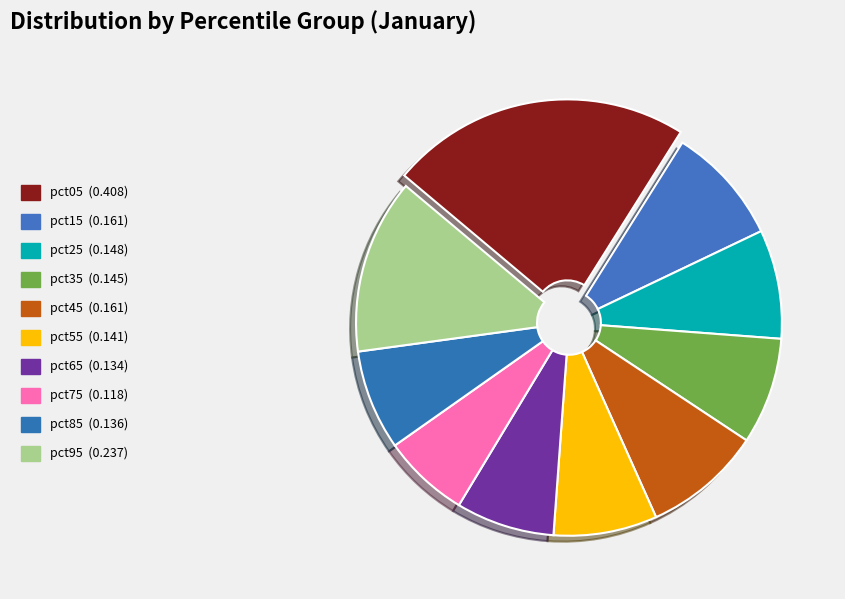

Is pct55 the majority of the pie?

No